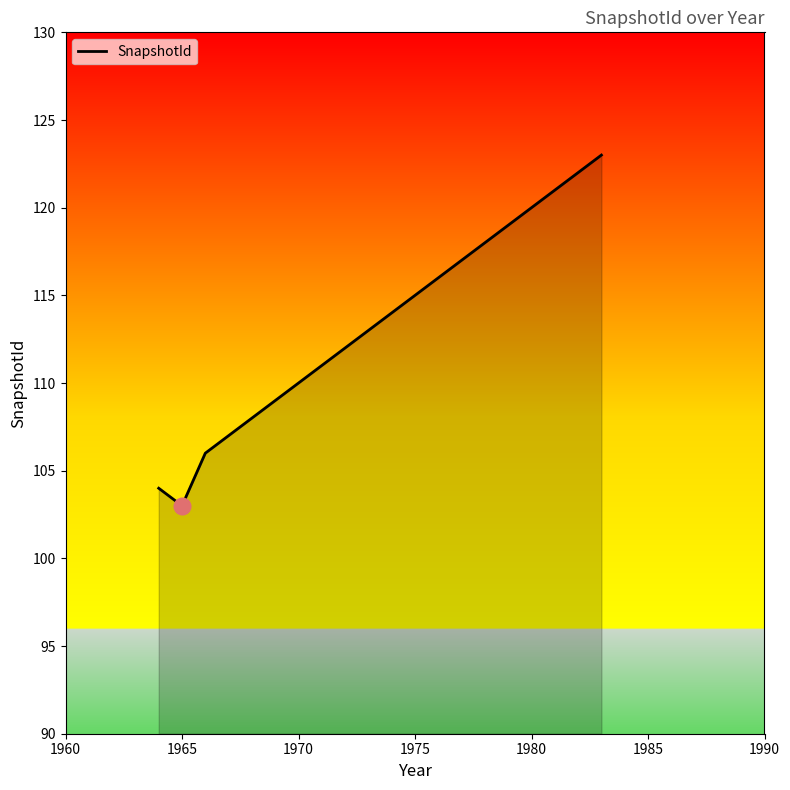

What is the minimum value shown in the chart?

103